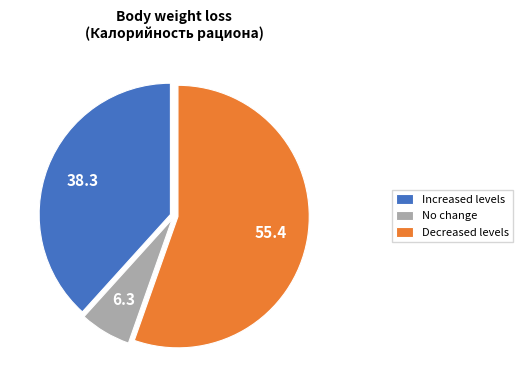

How many slices are in this pie chart?

3